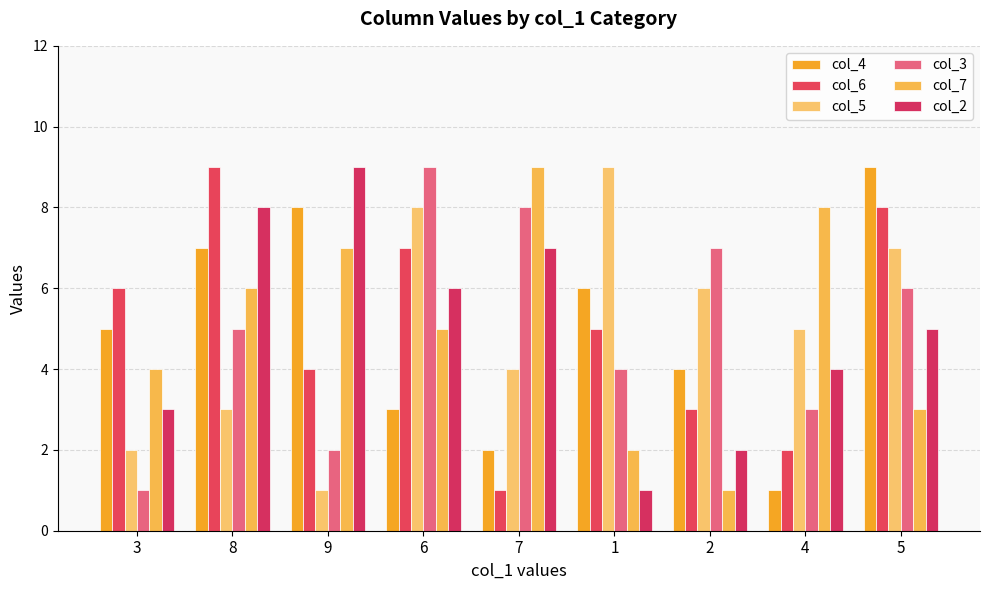

What is the minimum value shown in the chart?

1